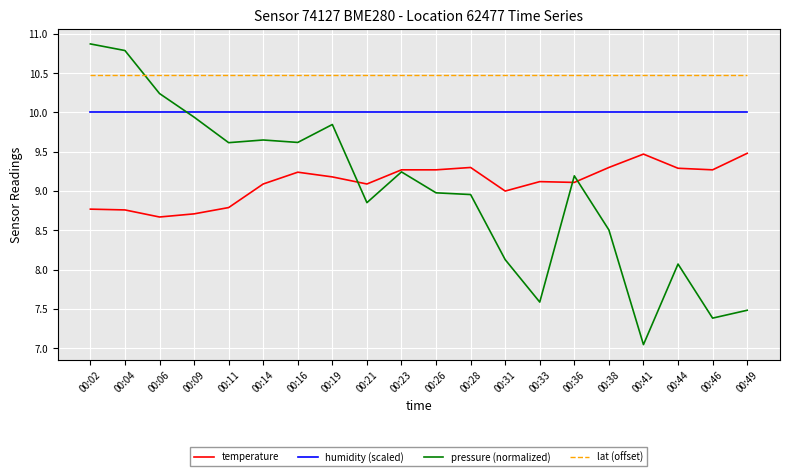

The value of pressure (normalized) at 00:06 is 16.1. True or false?

False